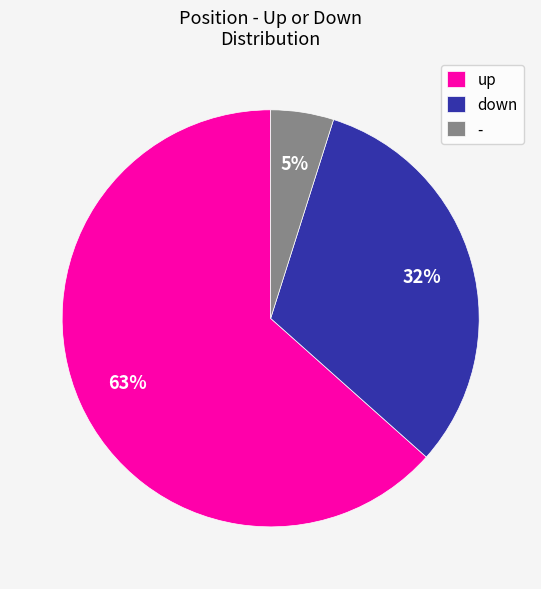

Is it true that up is 46% of the pie?

False